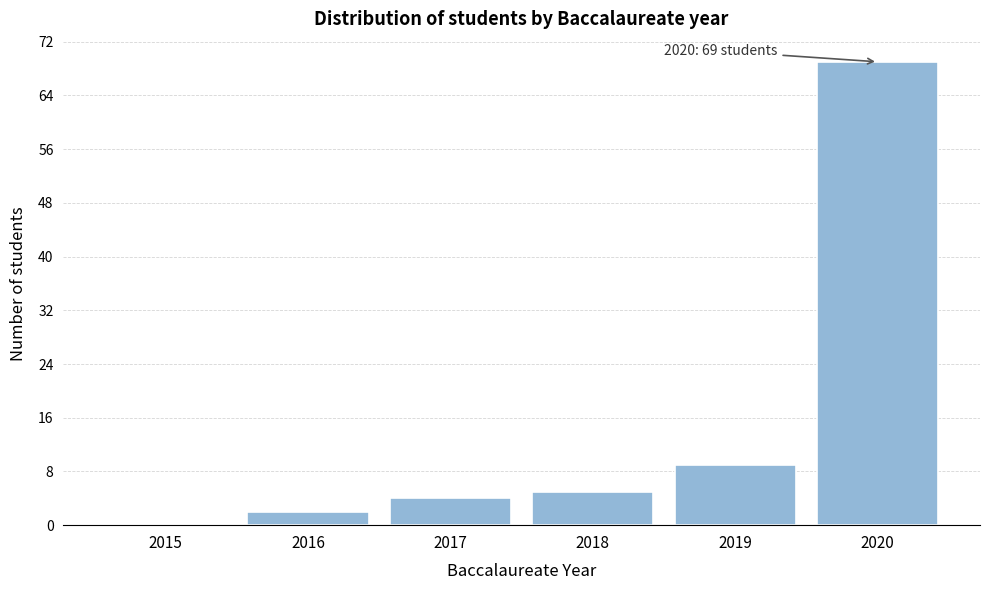

Reading right to left, transcribe all the data shown in this chart.

2020=69	2019=9	2018=5	2017=4	2016=2	2015=0